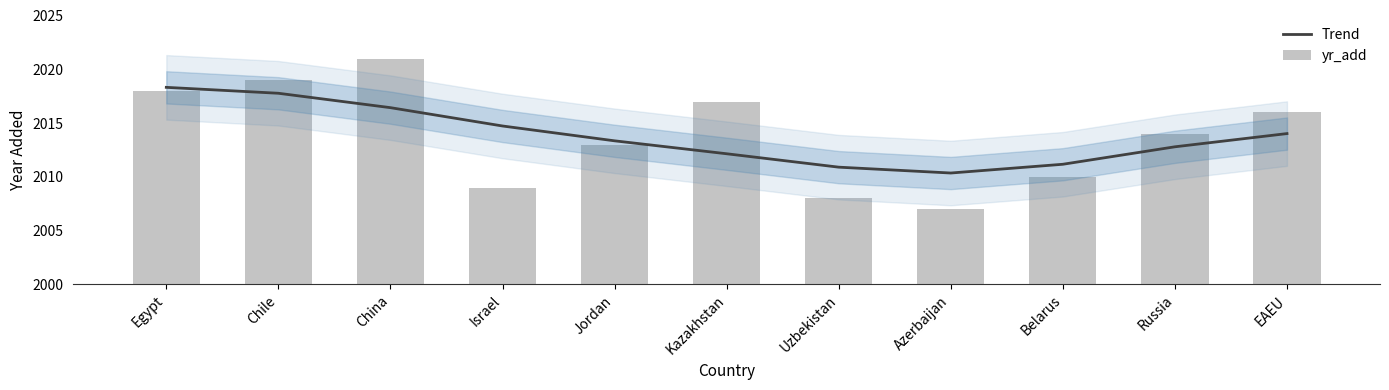

What is the label of the 10th bar from the left?

Russia